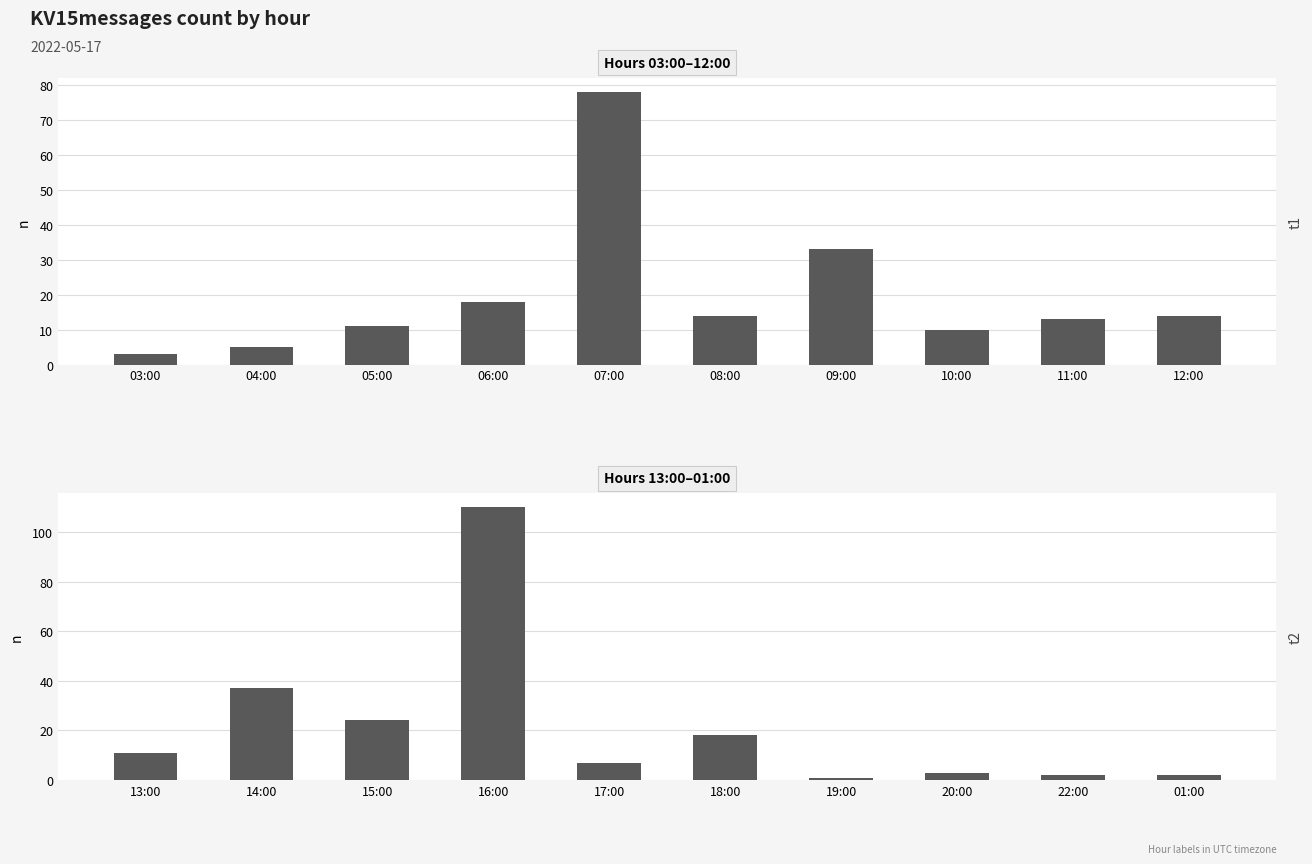

What position from the right is 15:00?

8